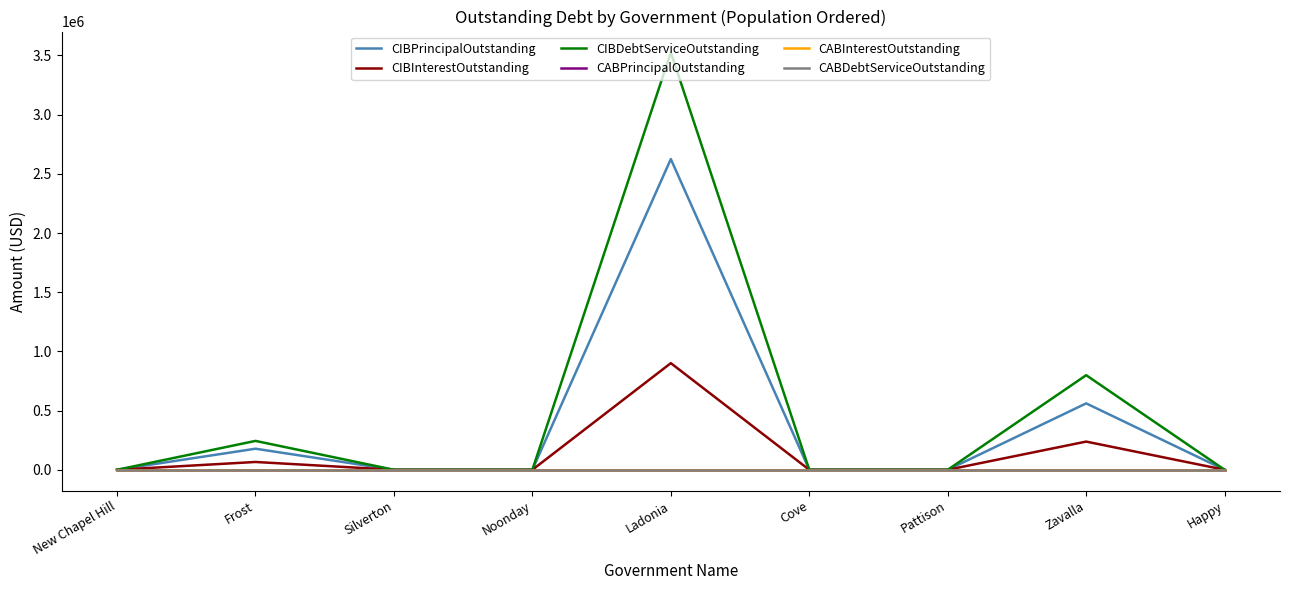

True or false: CABPrincipalOutstanding has more than 0 points higher than both neighbors.

False